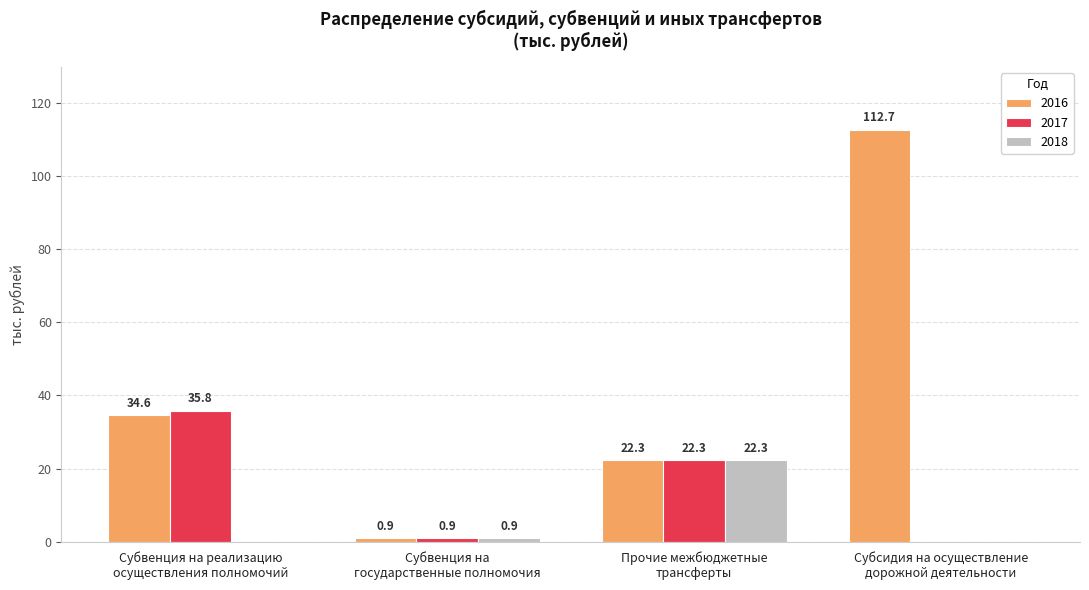

How many data points in 2018 are above 0?

2